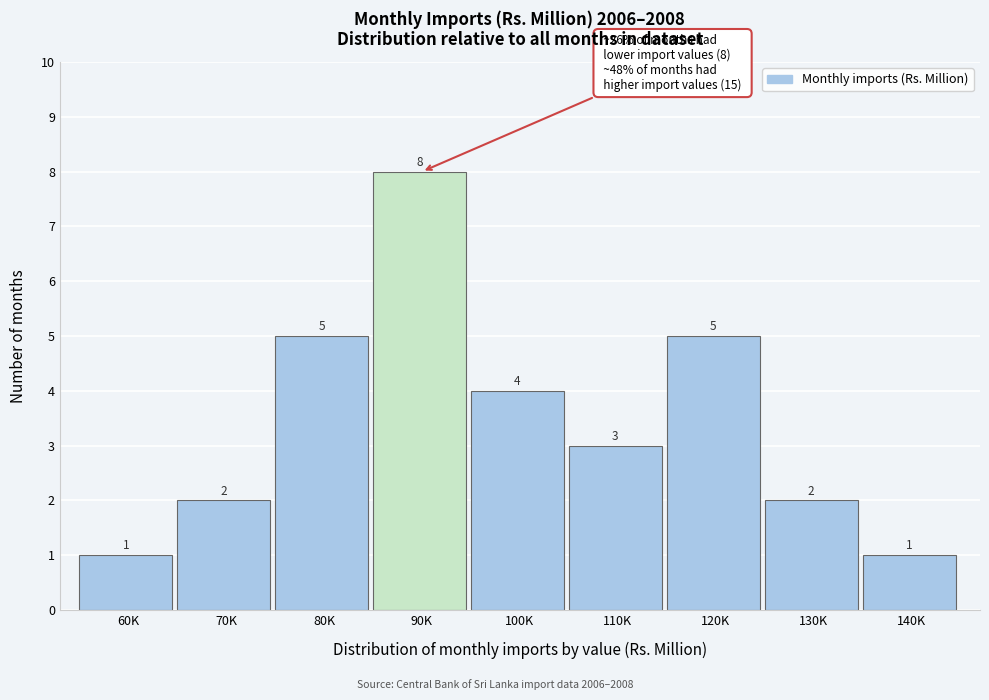

Reading left to right, extract all data points from this chart.

1	2	5	8	4	3	5	2	1